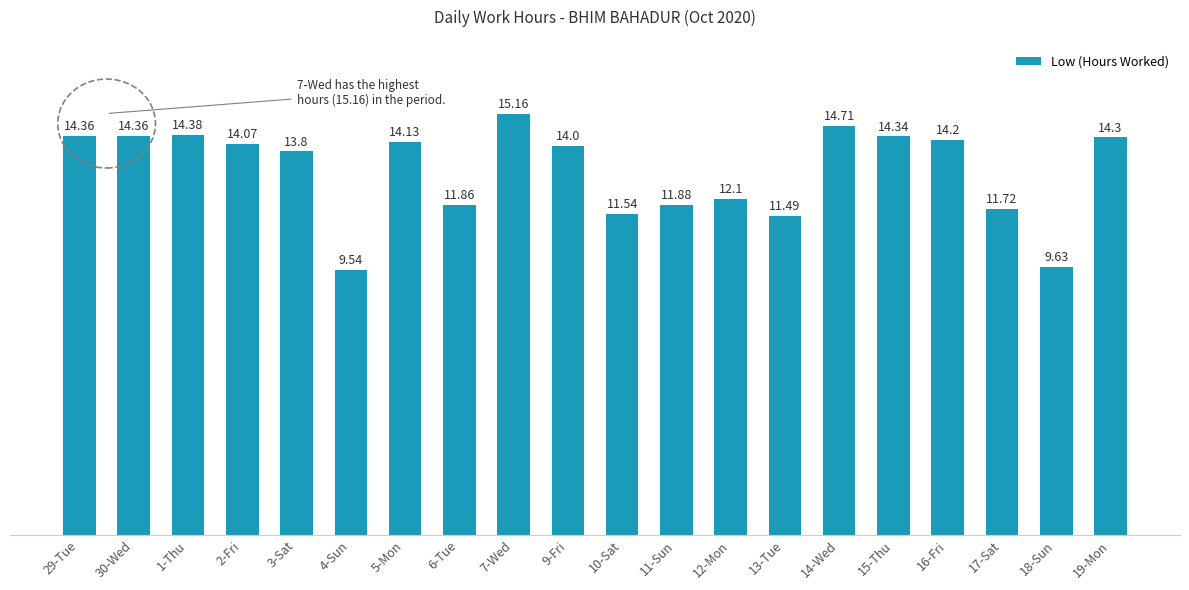

What is the value of the 5th bar from the left?

13.8